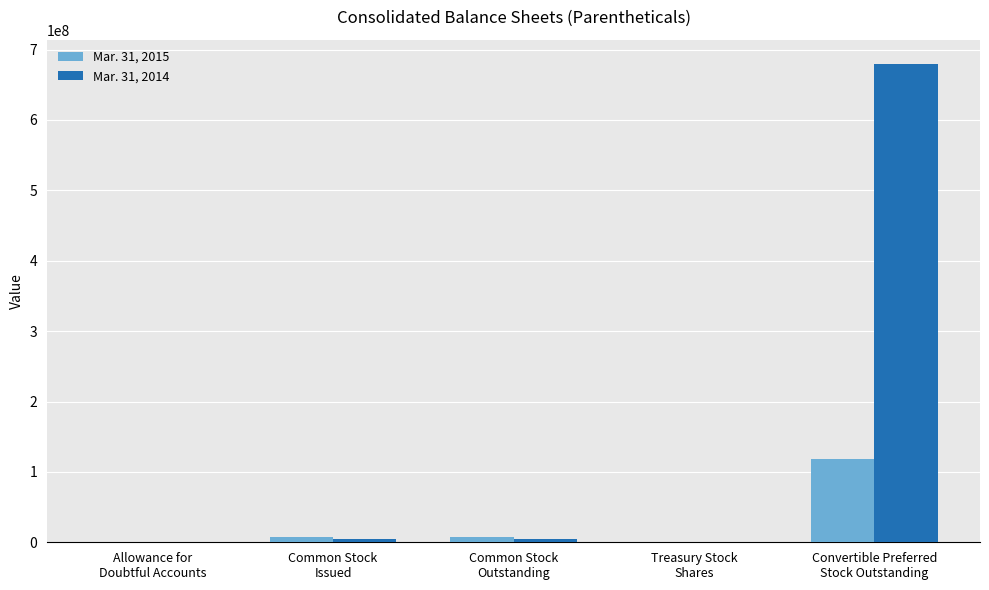

What is the maximum value shown in the chart?

680047000